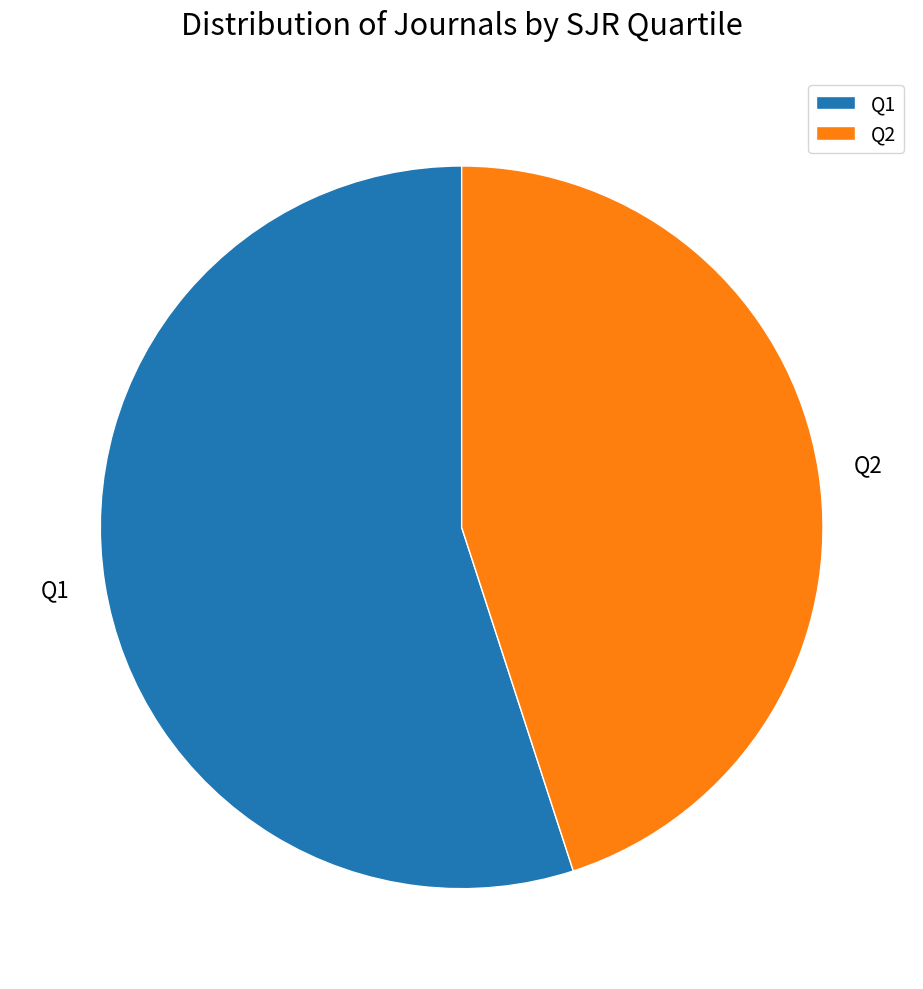

How many segments does this pie chart have?

2